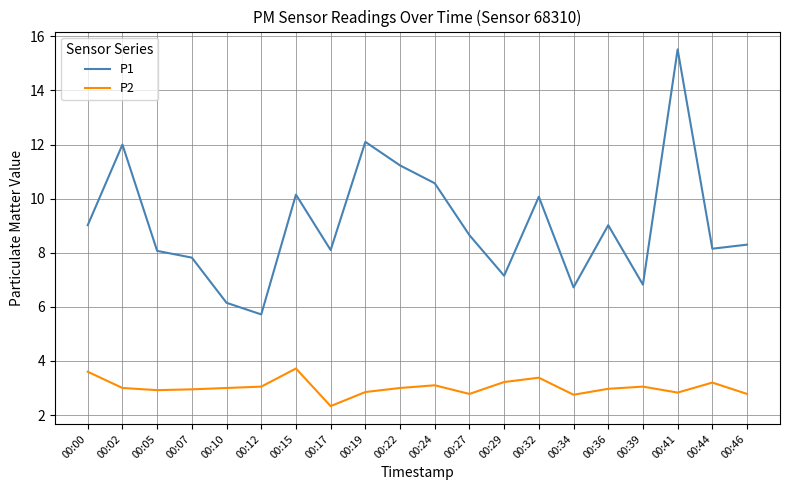

At how many categories does at least one series exceed 14?

1